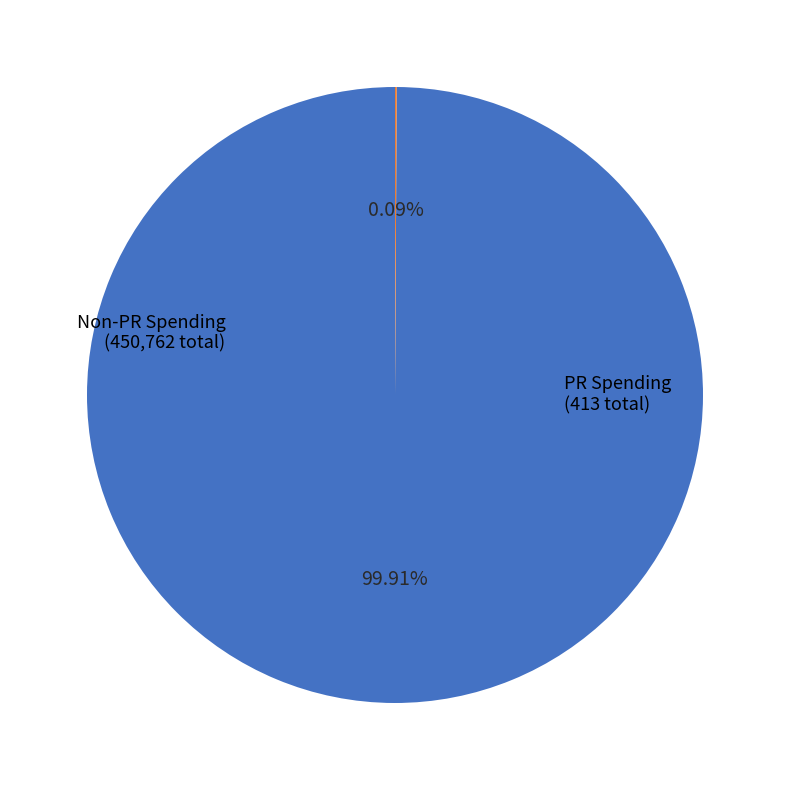

Does any single category account for the majority?

Yes